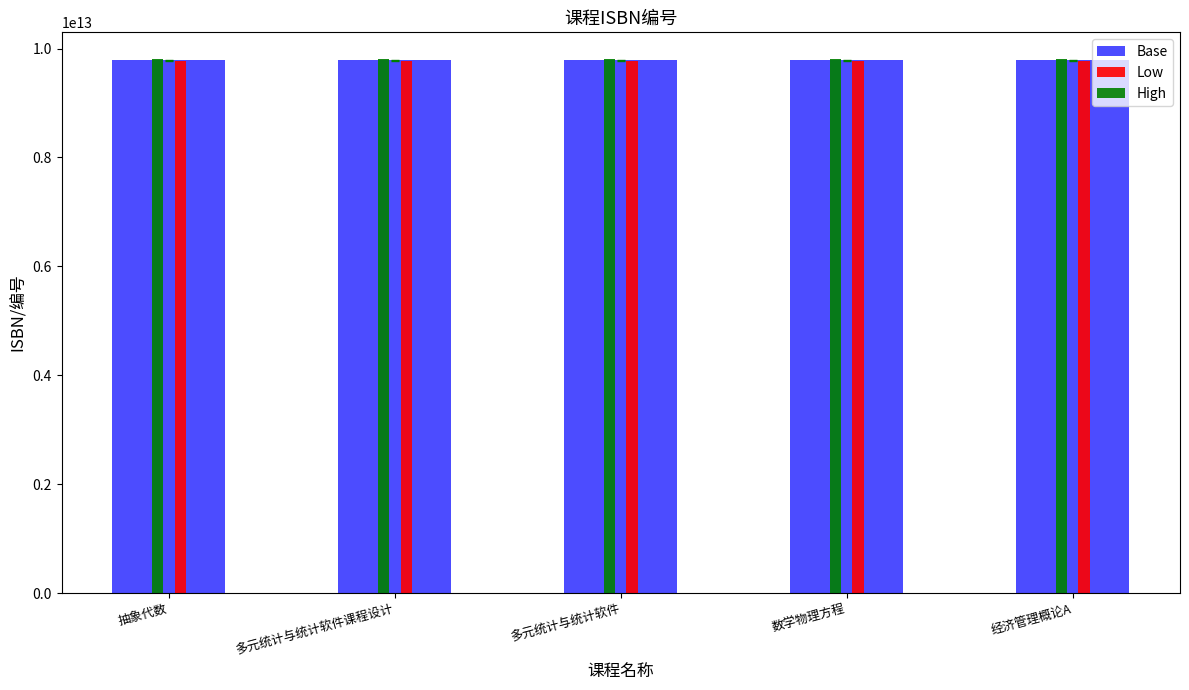

The Base series shows 13195410847798.9 at 多元统计与统计软件. True or false?

False